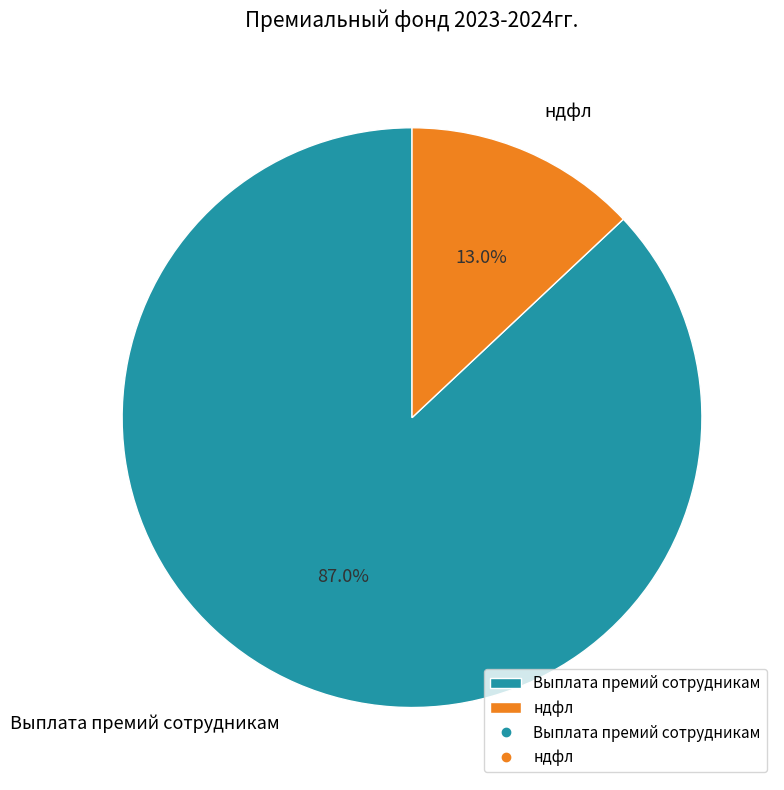

The Выплата премий сотрудникам slice represents 99% of the pie. True or false?

False